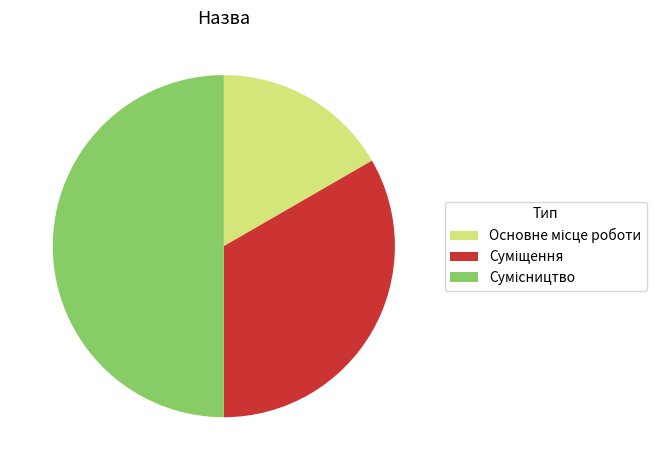

Between Основне місце роботи and Суміщення, which is larger?

Суміщення